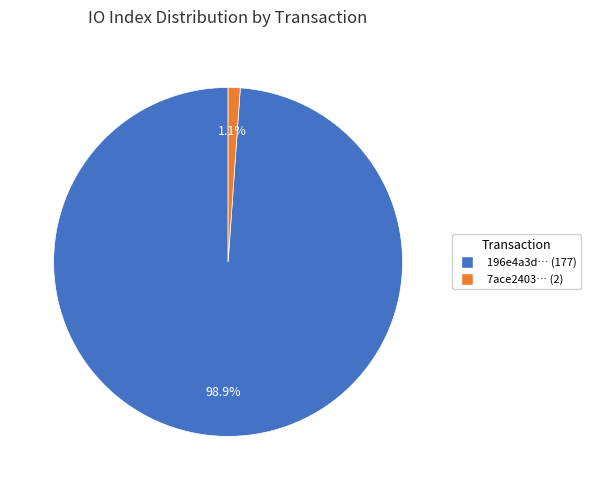

Is there any slice that represents more than half of the pie?

Yes